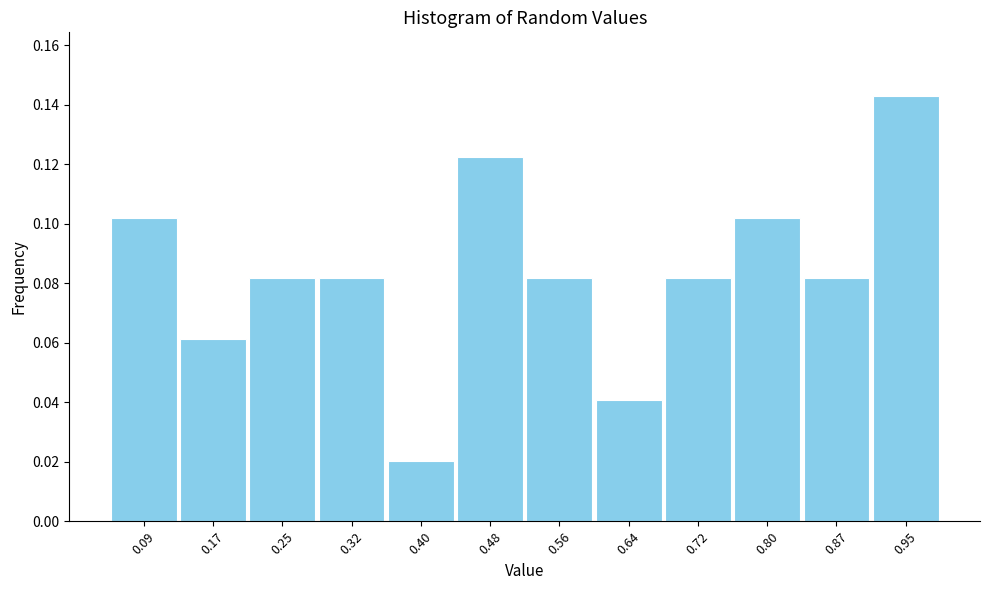

Reading left to right, transcribe this chart: for each bar, give the range it covers on the x-axis and its height. Neither the bar edges nor the heights are printed on the chart, so give them approximately, as read against the axes.

0.05 to 0.13: 0.102
0.13 to 0.21: 0.062
0.21 to 0.29: 0.082
0.29 to 0.36: 0.082
0.36 to 0.44: 0.020
0.44 to 0.52: 0.122
0.52 to 0.60: 0.082
0.60 to 0.68: 0.040
0.68 to 0.76: 0.082
0.76 to 0.84: 0.102
0.84 to 0.91: 0.082
0.91 to 0.99: 0.142